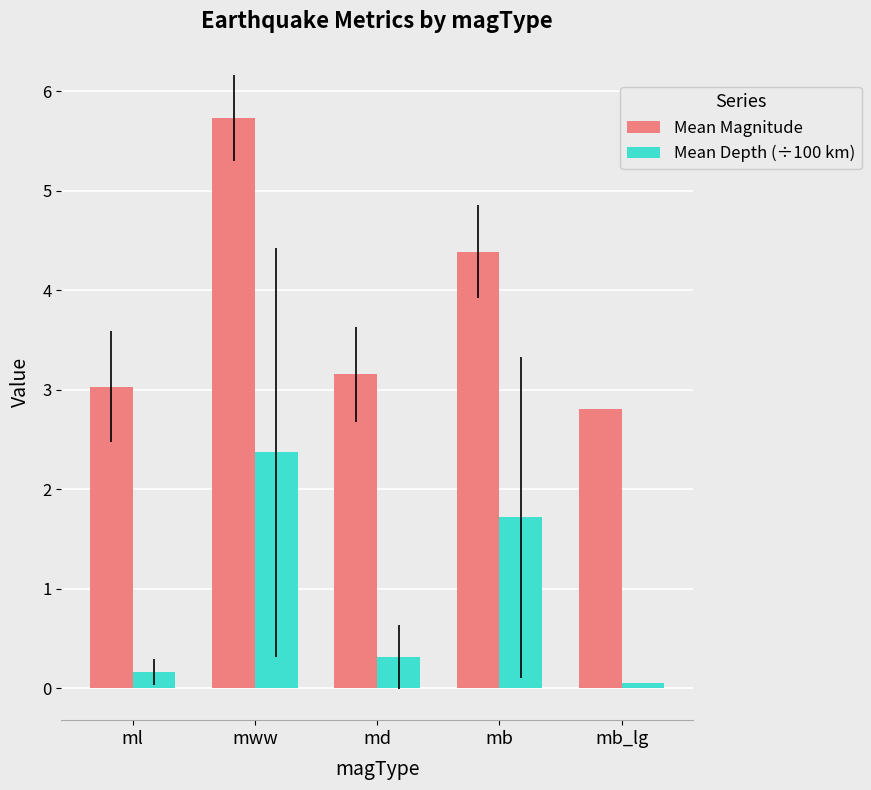

Rank the series at md from lowest to highest value.

Mean Depth (÷100 km), Mean Magnitude